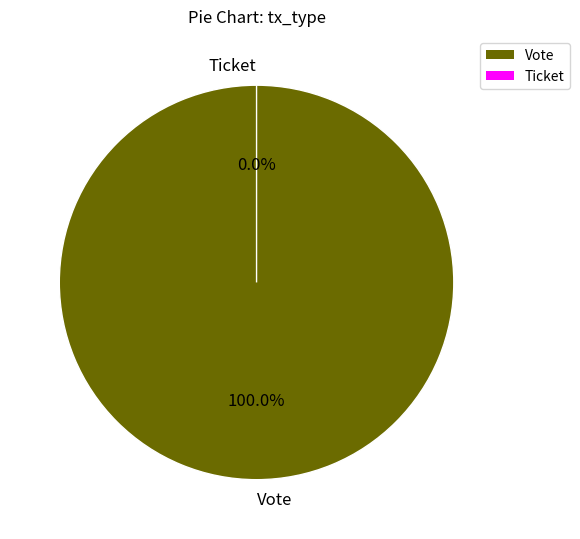

True or false: Ticket accounts for 0% of the total.

True